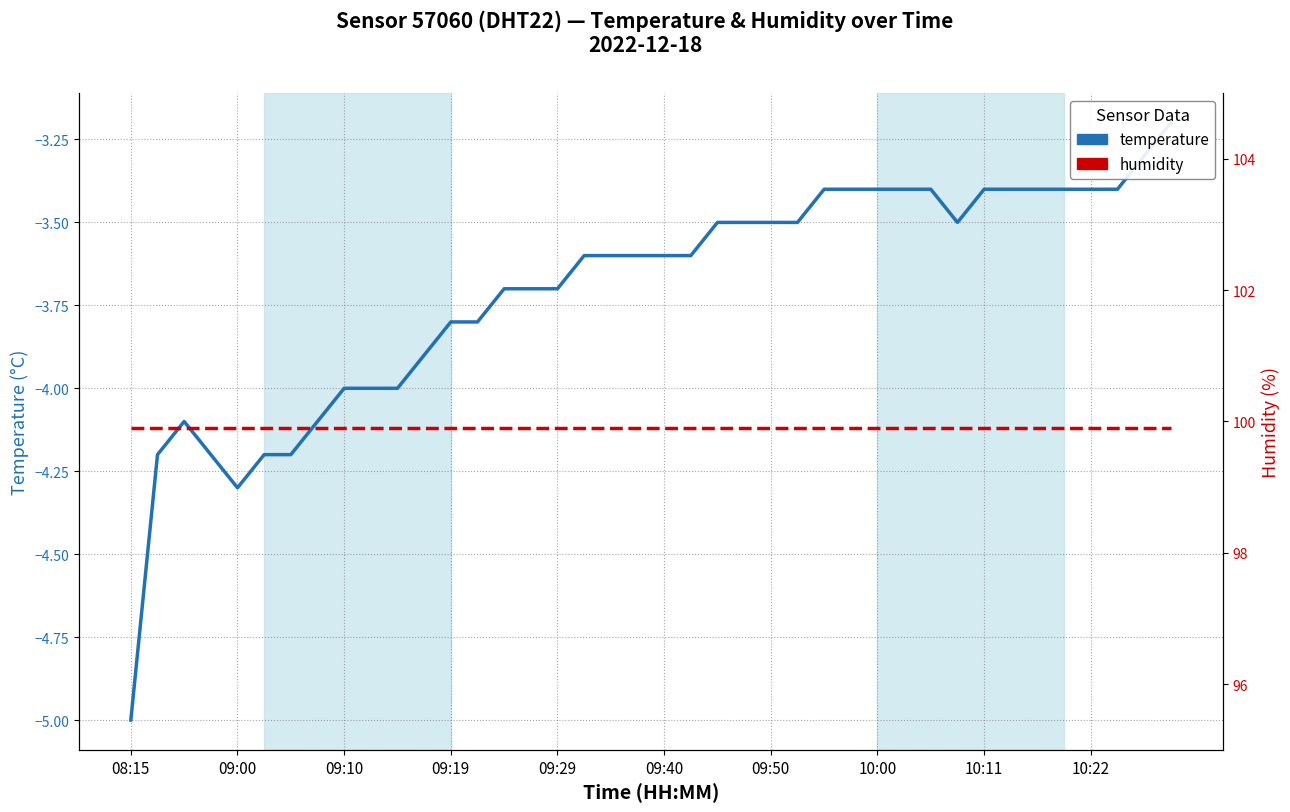

What is the approximate value of temperature at 34?

-3.4